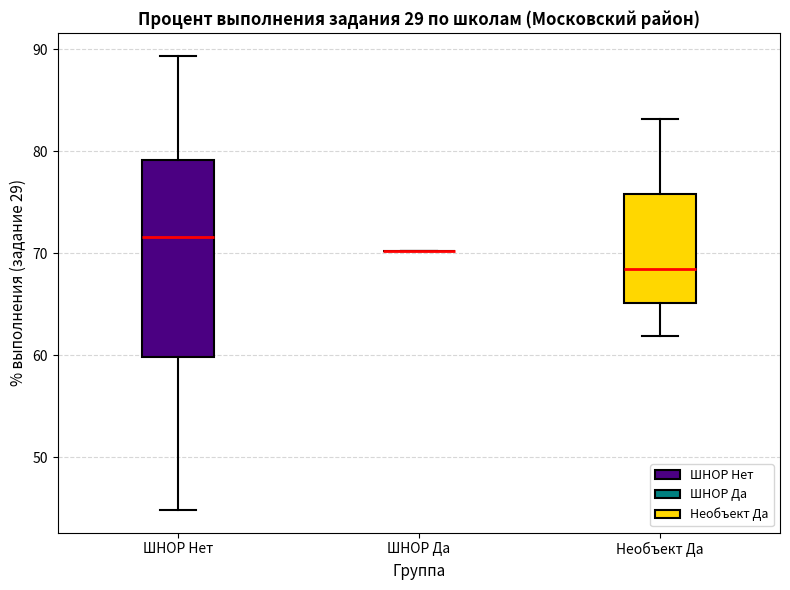

Reading left to right, read every box against the y-axis: the position of its median line, the range the box covers, and the ends of its whiskers. The values are not printed on the chart, so give them approximately, as read against the axis.

ШНОР Нет: median 72, box 60 to 79, whiskers 45 to 89
ШНОР Да: box collapsed to a line at 70, whiskers 70 to 70
Необъект Да: median 68, box 65 to 76, whiskers 62 to 83